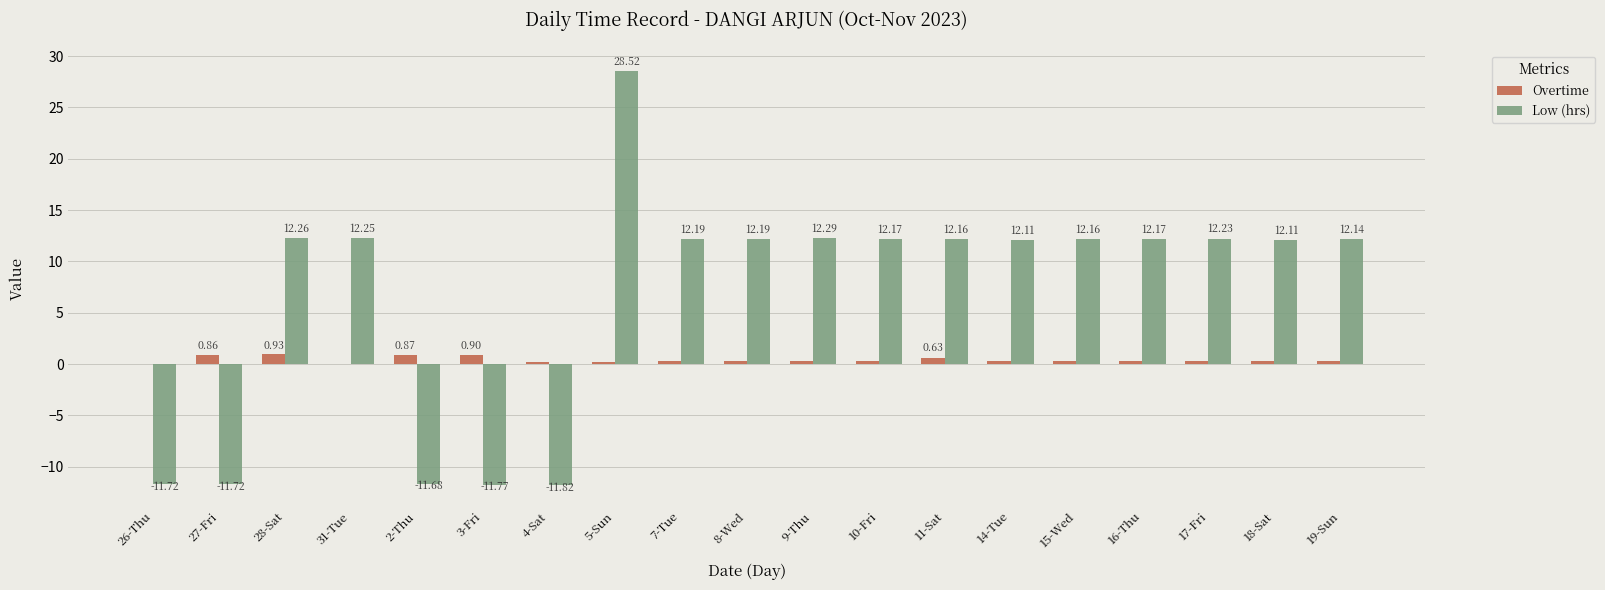

Which series has the largest total across all categories?

Low (hrs)